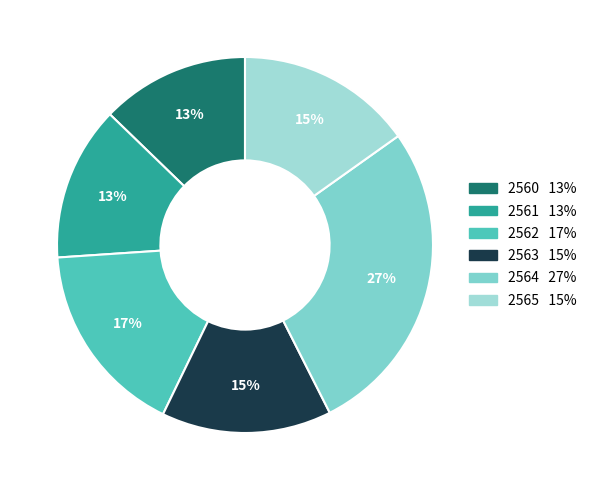

Is there any slice that represents more than half of the pie?

No